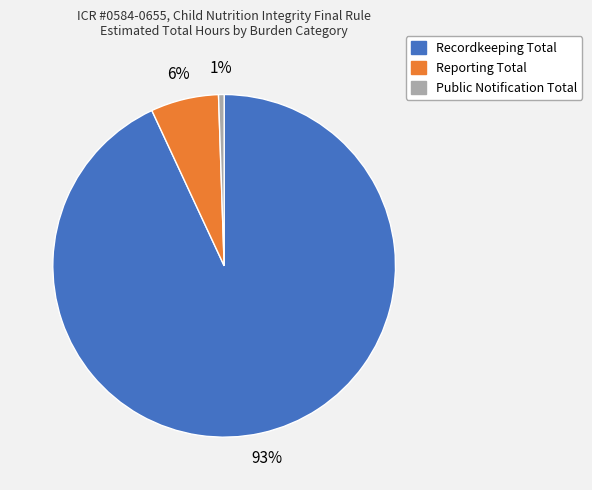

How many slices are in this pie chart?

3